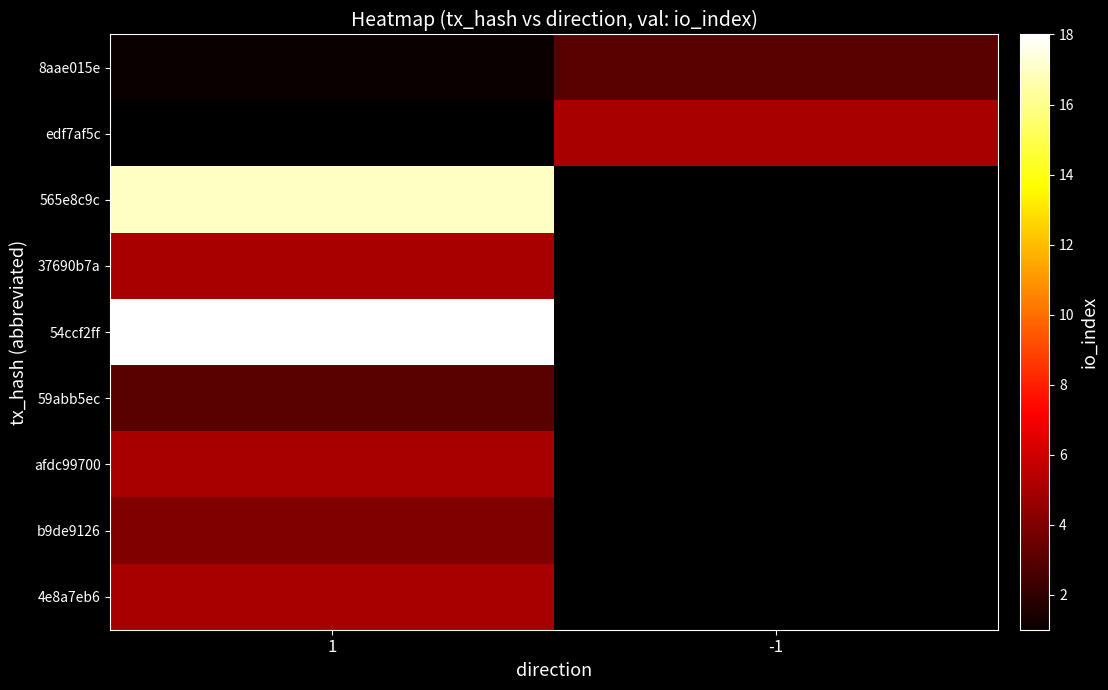

Between -1 and 1, which is larger?

-1